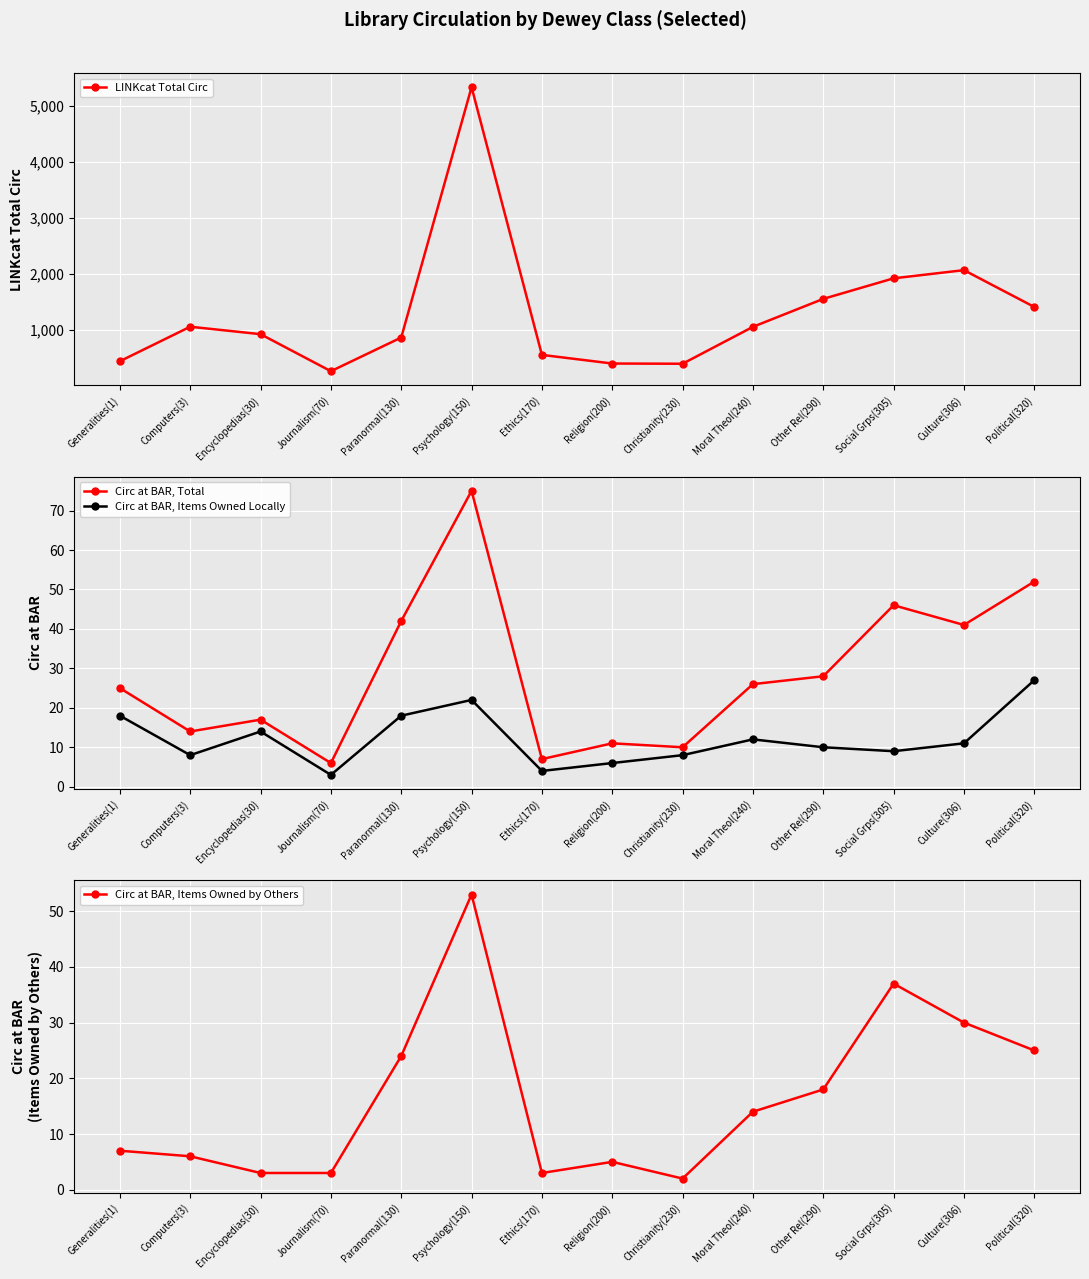

Is this an area chart (filled region under the line)?

No